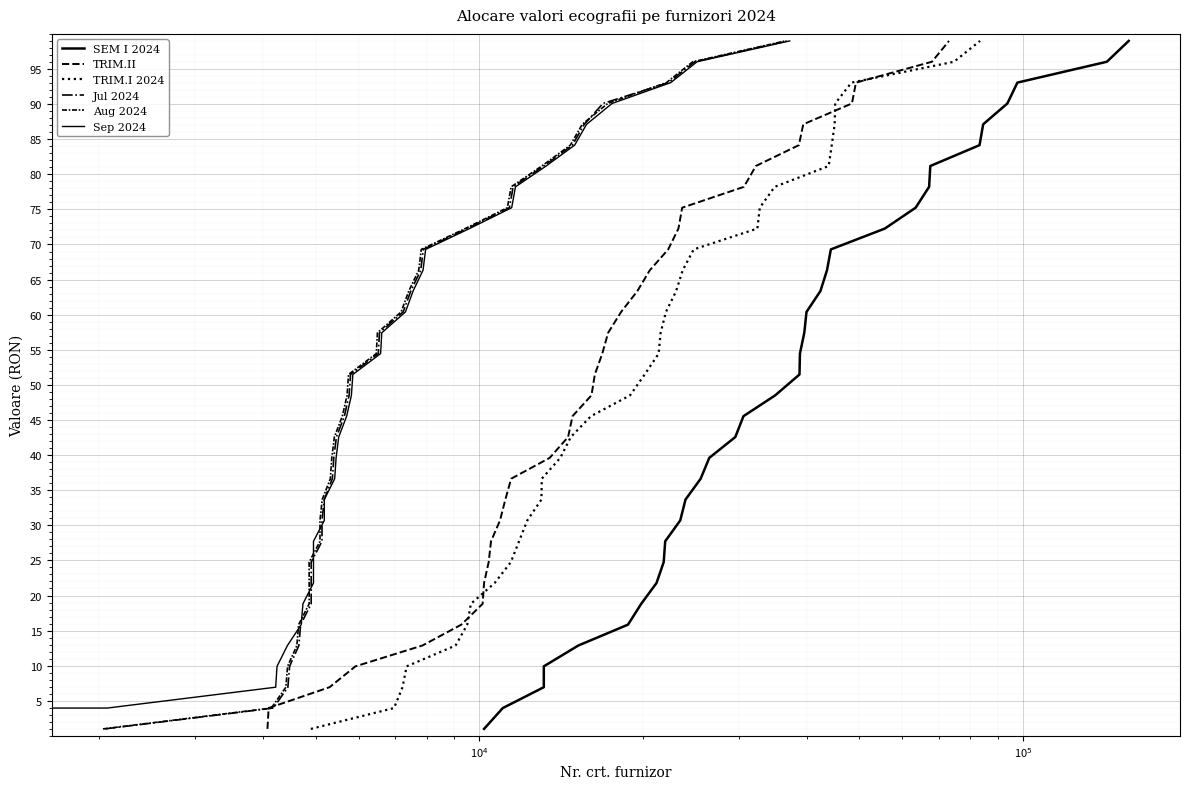

True or false: TRIM.II and Sep 2024 cross at least once.

False